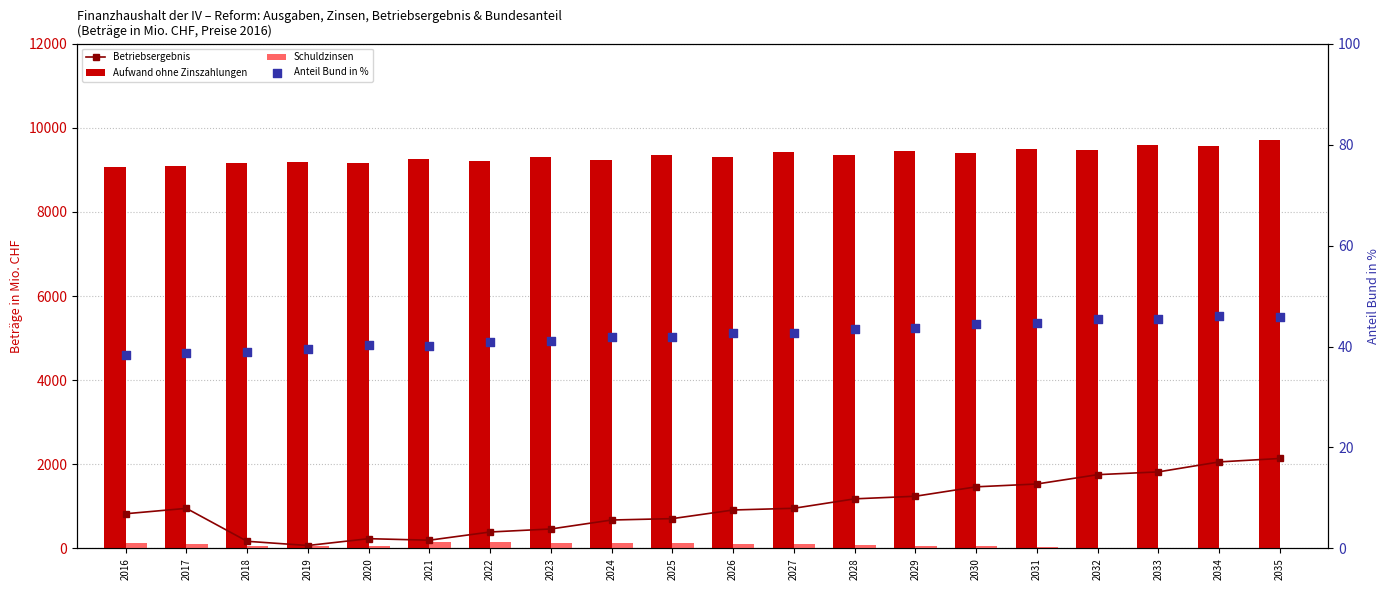

Is the value of Schuldzinsen at 2025 greater than the value of Betriebsergebnis at 2018?

No